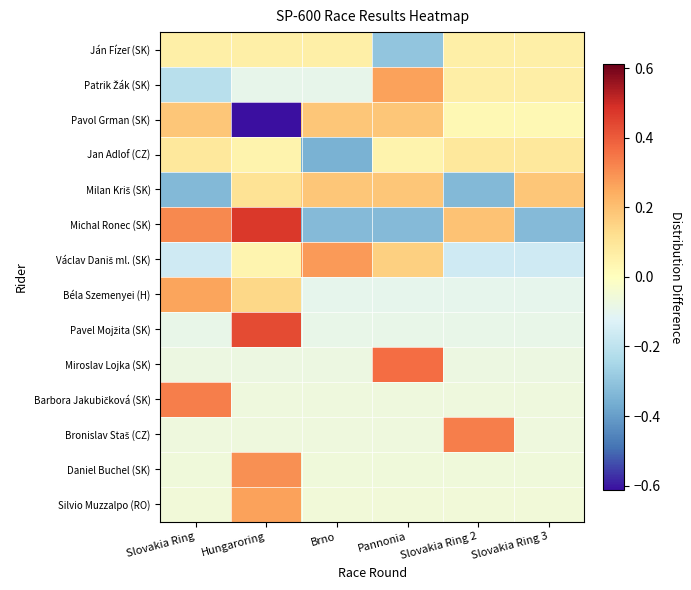

At how many categories does at least one series exceed 0?

6